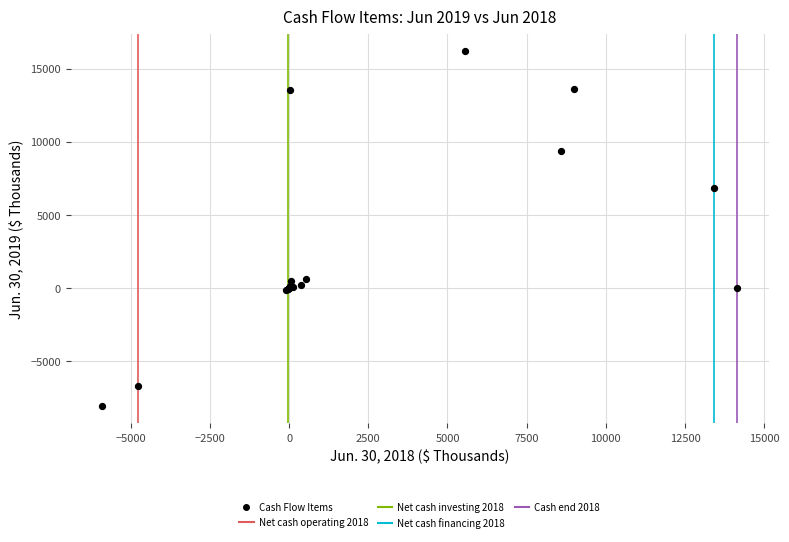

What Y value in the scatter plot is closest to 4074?

6819